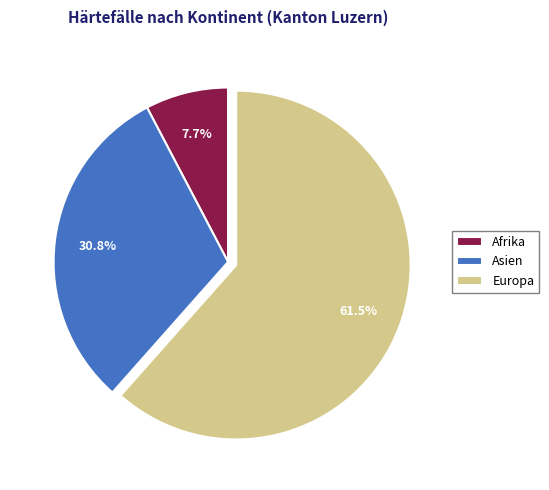

How many slices are in this pie chart?

3